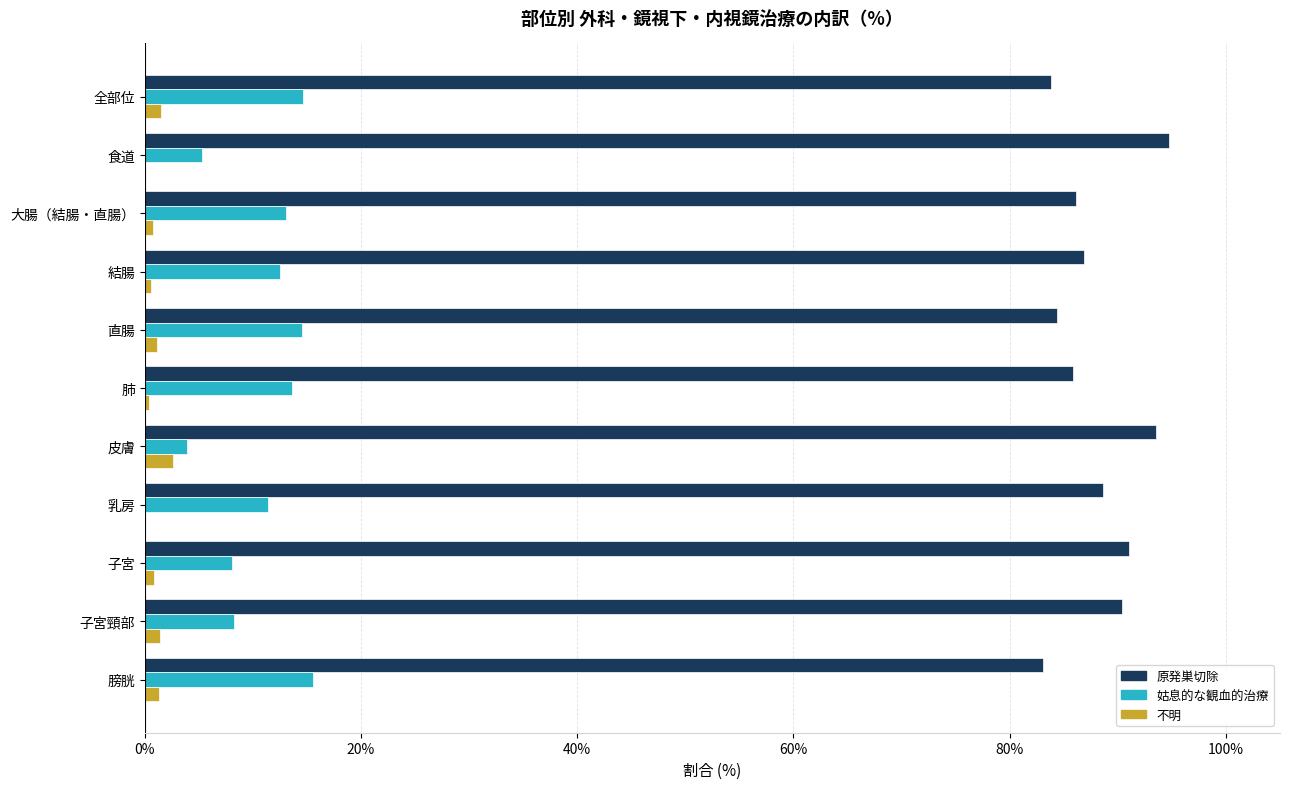

Is it true that 姑息的な観血的治療 equals 14.6 at 直腸?

True